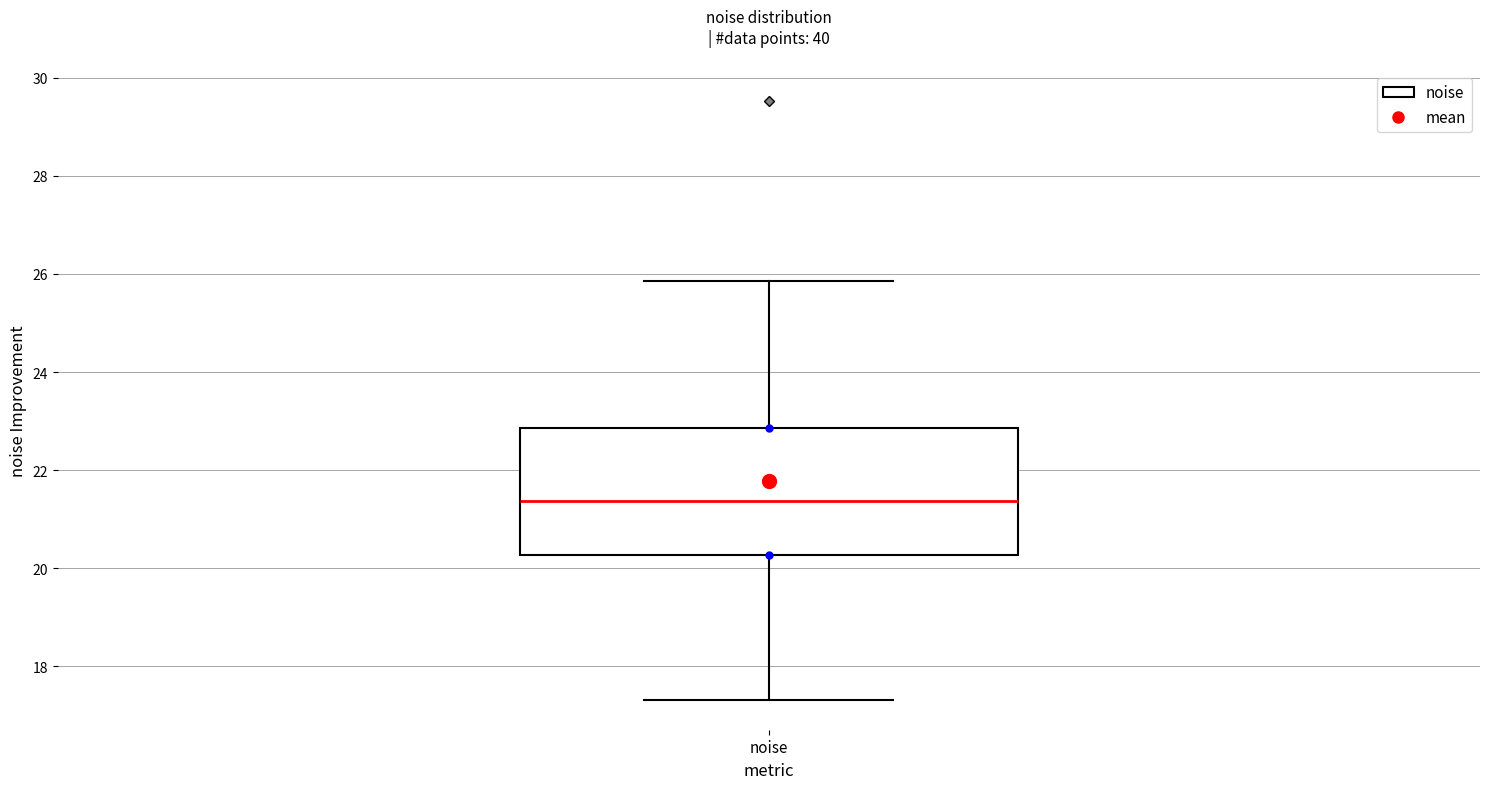

Read this box plot against the y-axis: the position of the median line, the range covered by the box, and the ends of both whiskers. The values are not printed on the chart, so give them approximately, as read against the axis.

median 21.4, box 20.2 to 22.8, whiskers 17.4 to 25.8